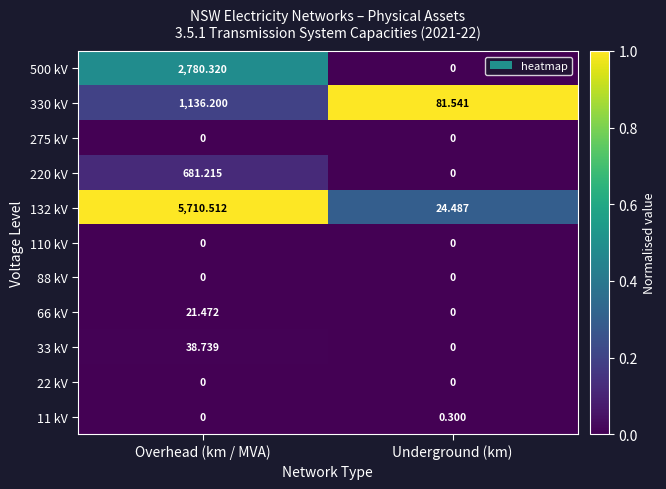

Rank the categories by 11 kV value from lowest to highest.

Overhead (km / MVA), Underground (km)